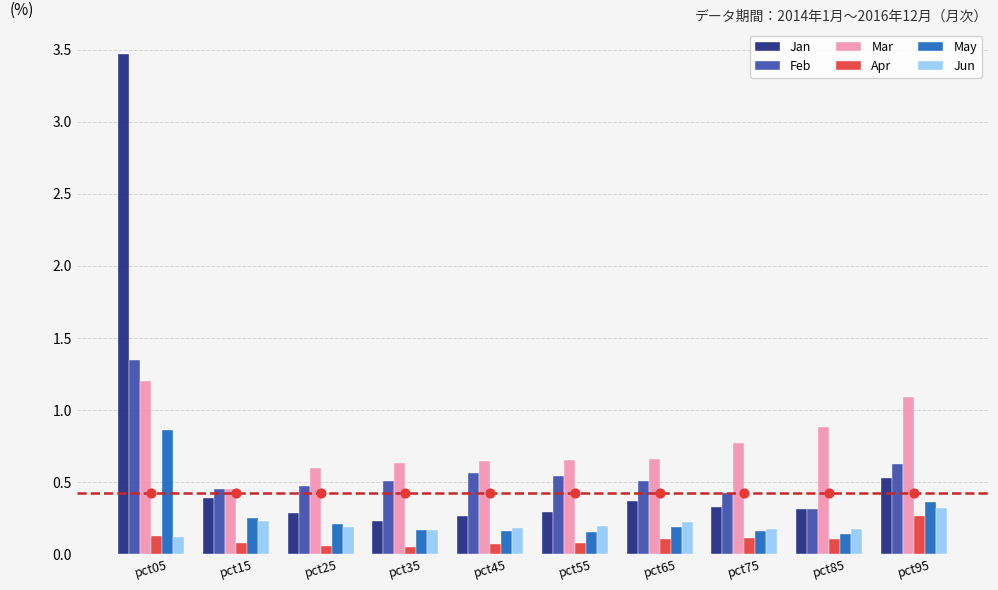

Is the value of Feb at pct65 greater than the value of Jan at pct05?

No